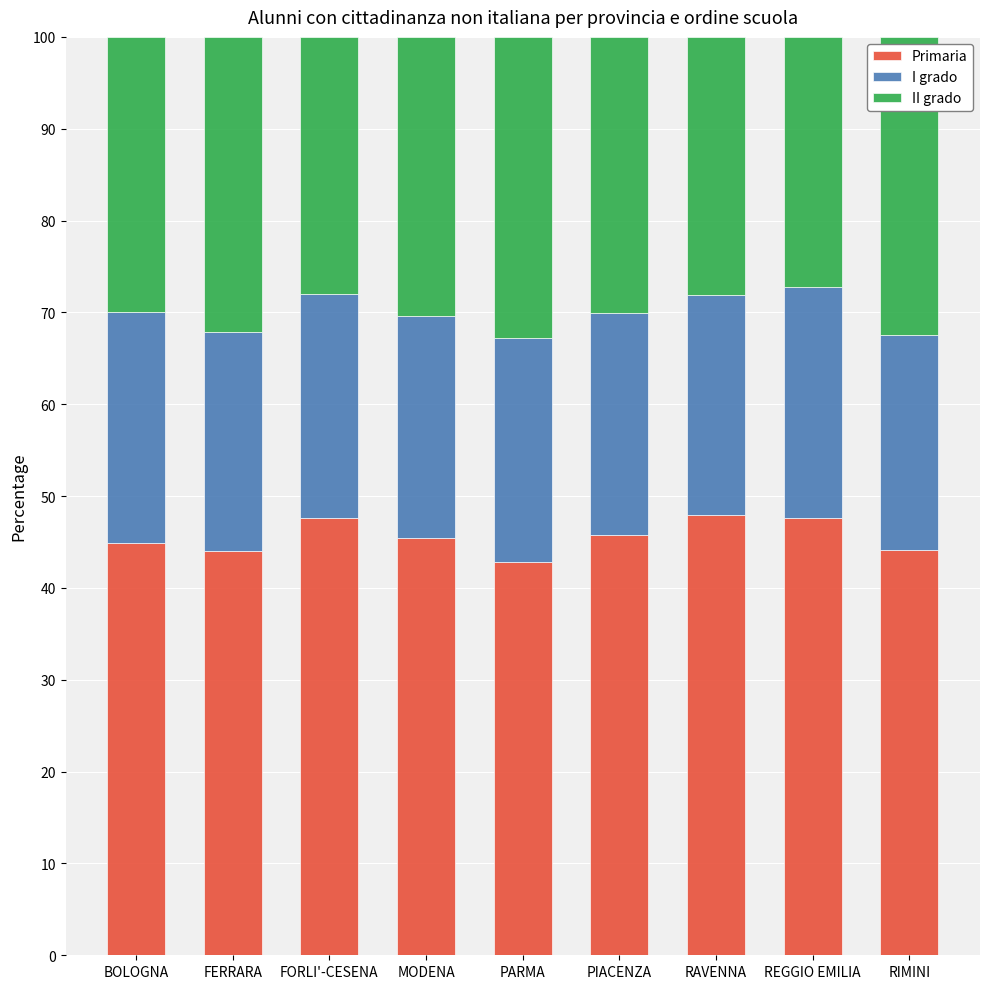

What is the difference between the second highest and minimum values in the Primaria series?

4.8